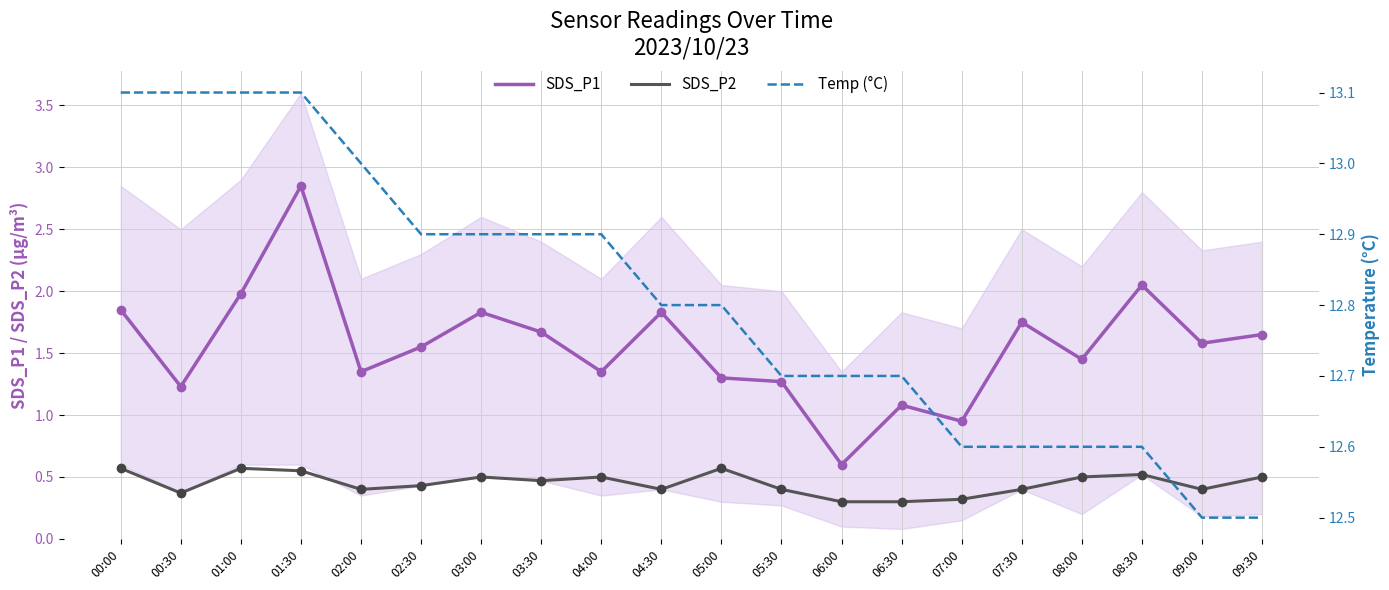

At which label does Temp (°C) reach its minimum?

09:00